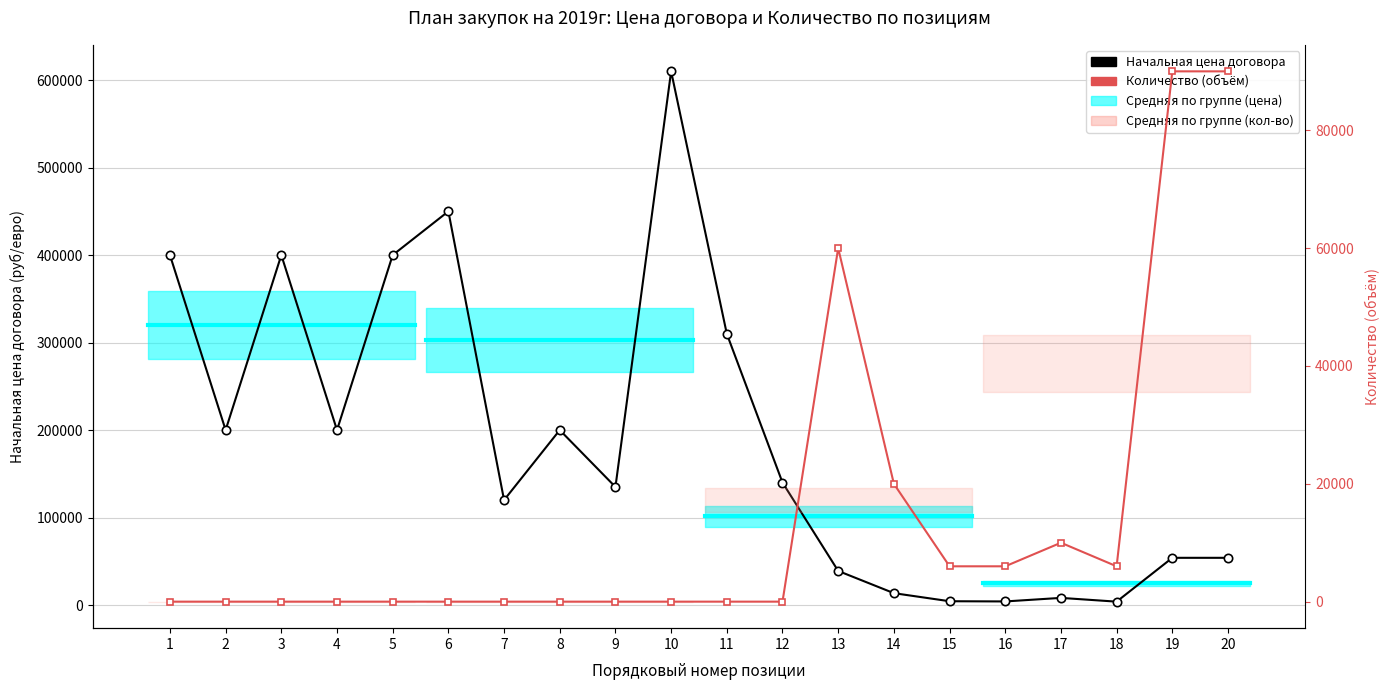

At how many categories does at least one series exceed 411317?

2